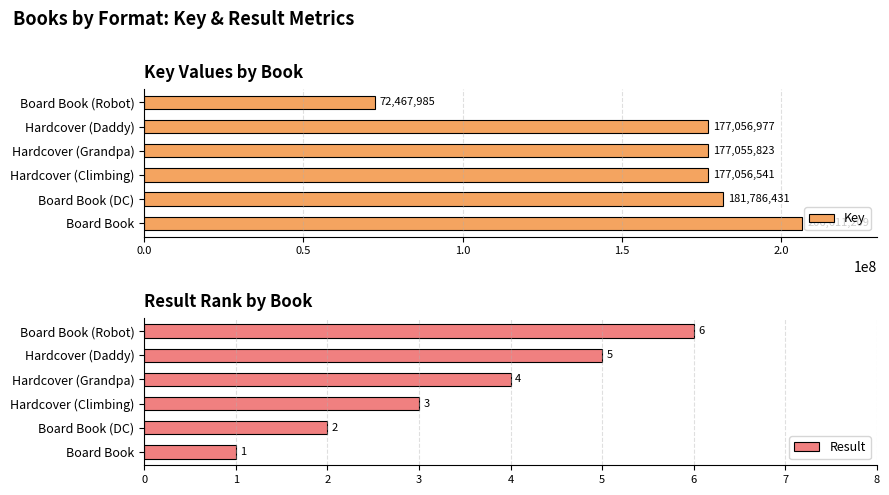

True or false: Result has a value of 3 at Board Book (DC).

False